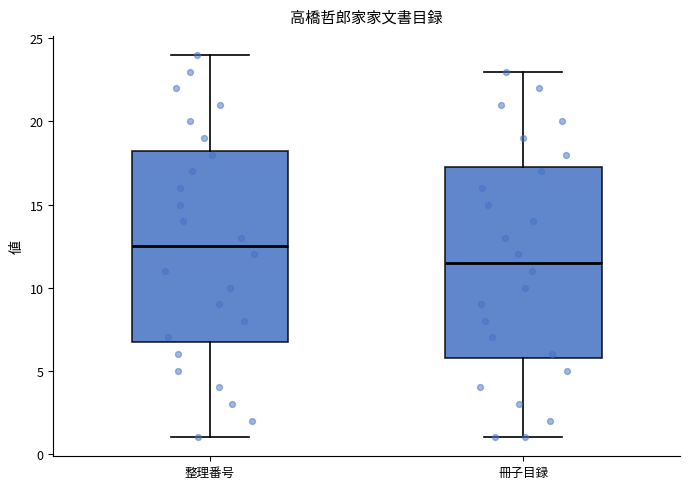

Where is the lower edge of the box for 冊子目録 on the y-axis? The values are not printed on the chart, so give them approximately, as read against the axis.

6.0